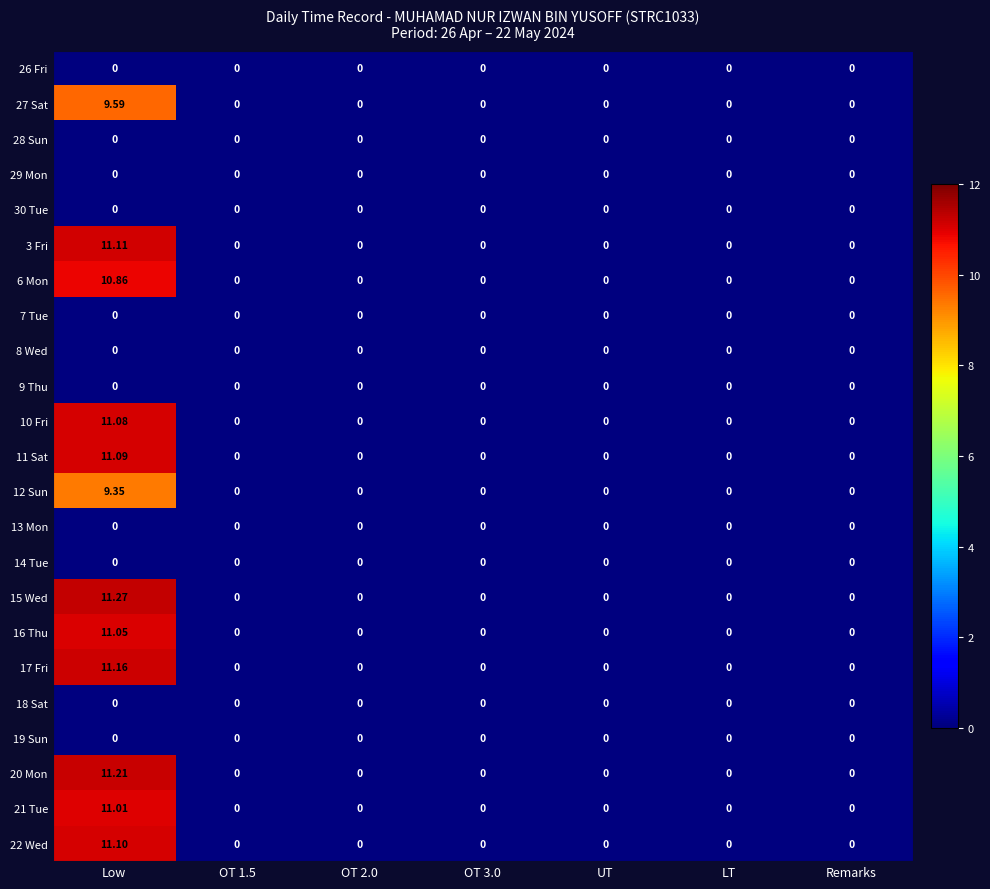

Which category has the highest value in the 6 Mon series?

Low